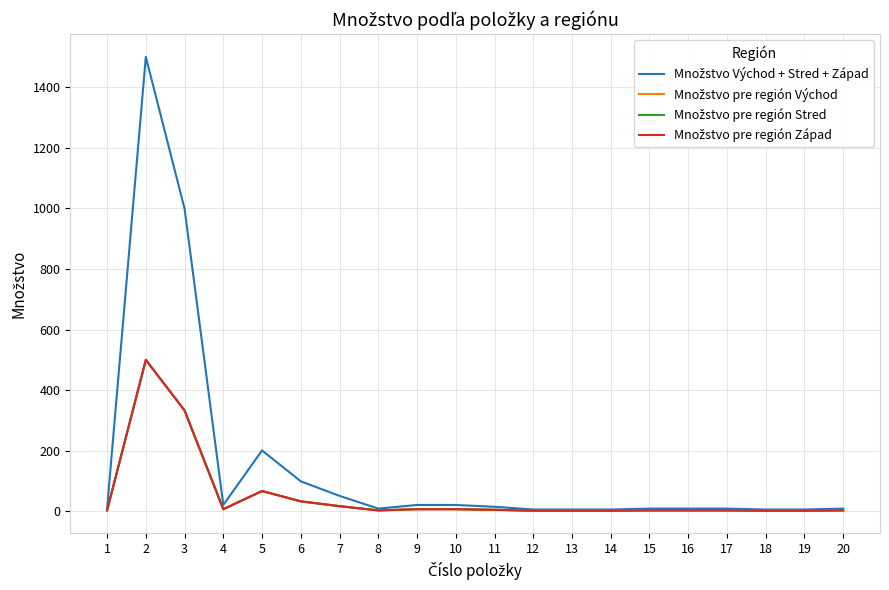

Is this an area chart (filled region under the line)?

No